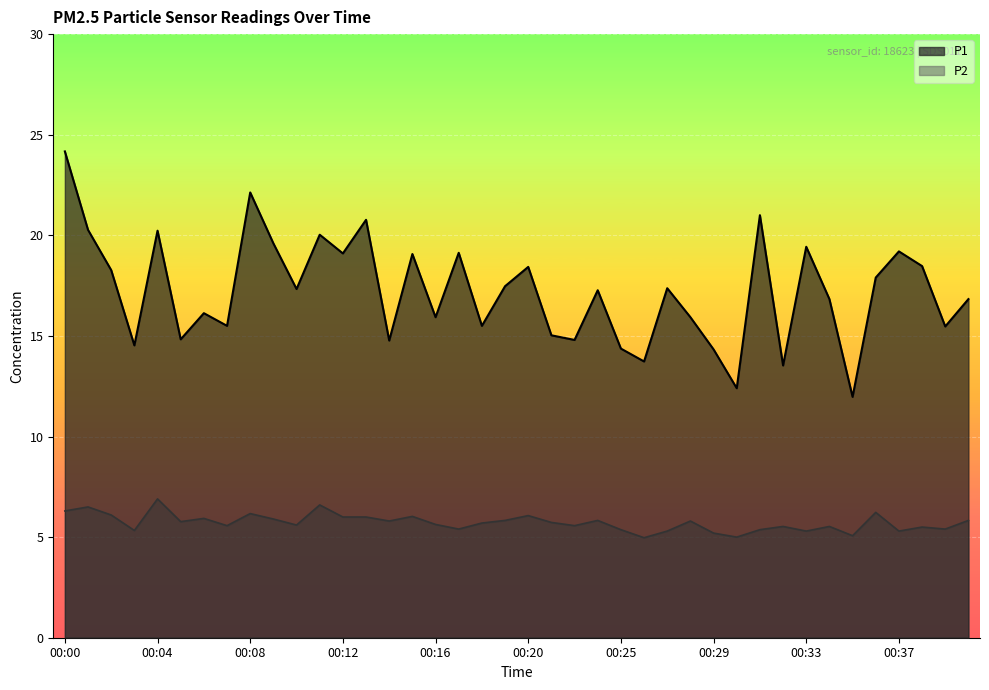

The value of P2 at 00:06 is 5.9. True or false?

True